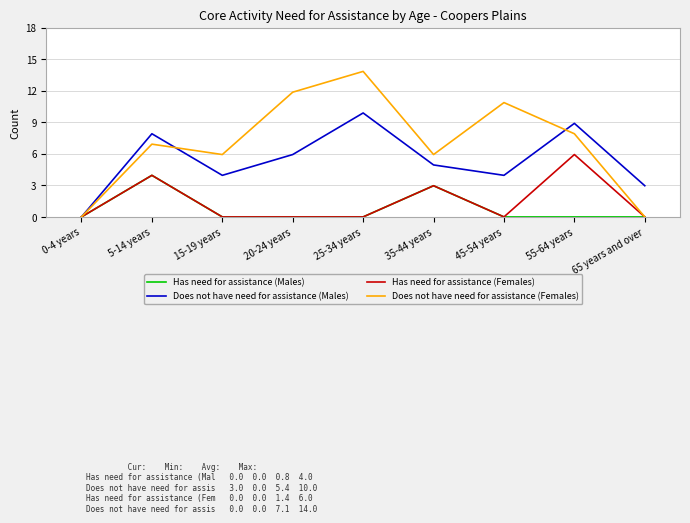

True or false: Has need for assistance (Females) and Has need for assistance (Males) cross at least once.

False